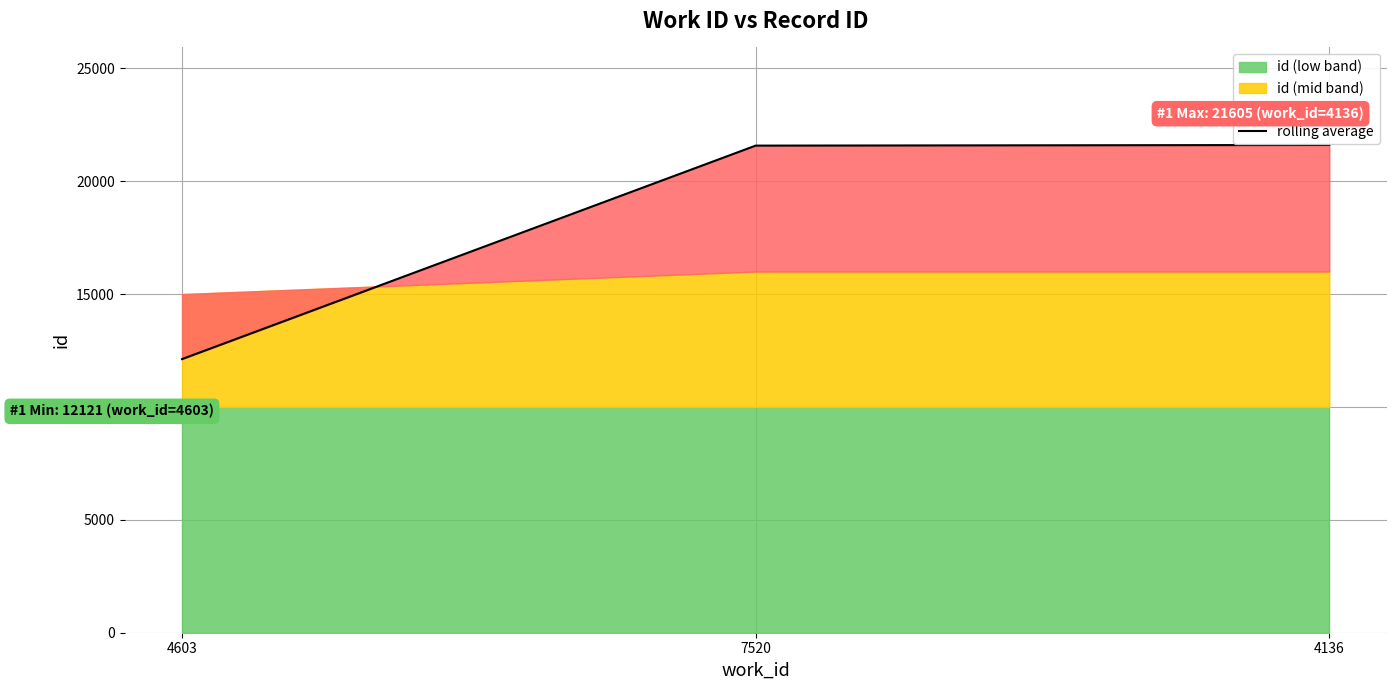

True or false: the data shows 9315 at 7520.

False